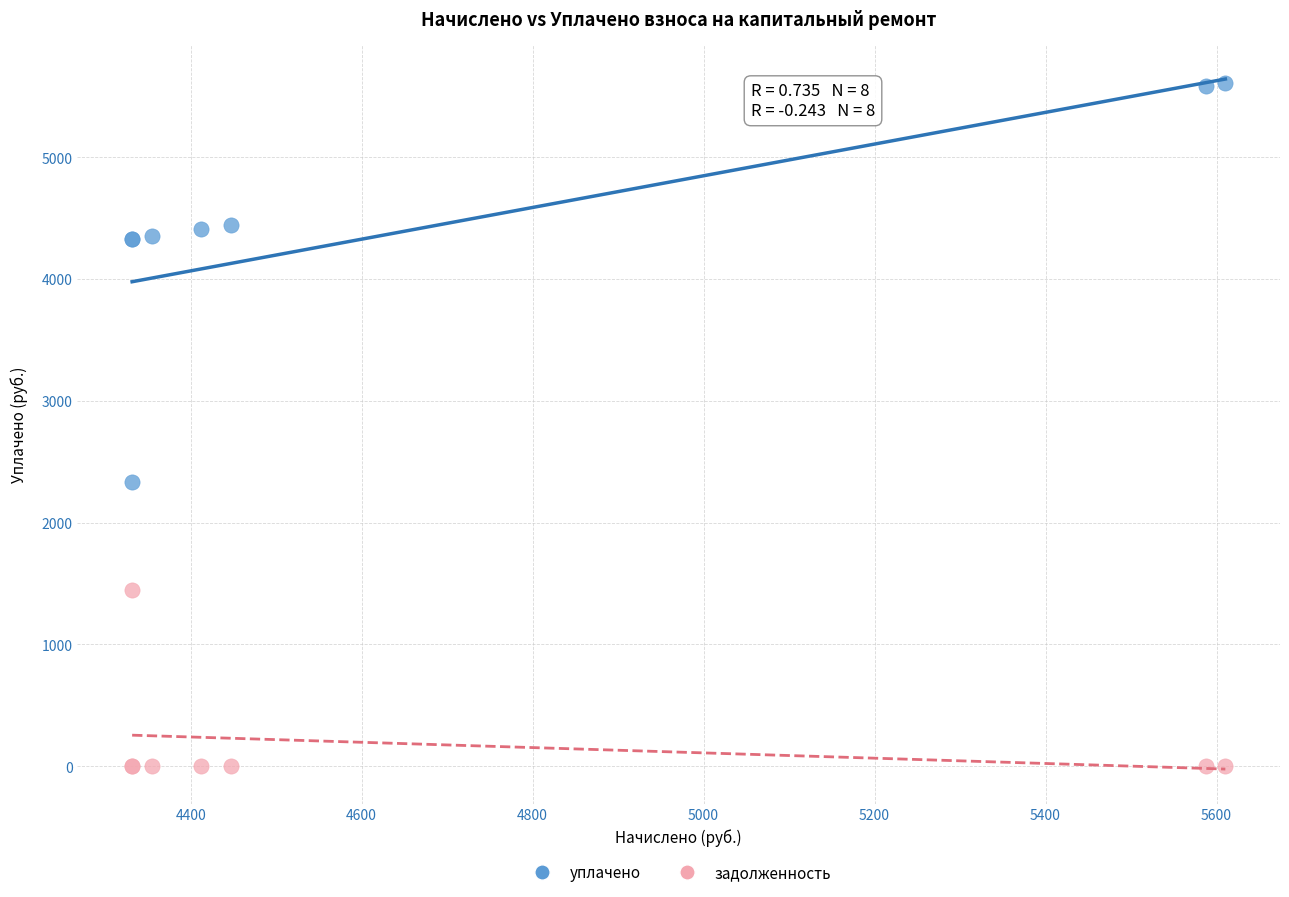

What is the X range (max minus min) for the scatter plot?

1278.8